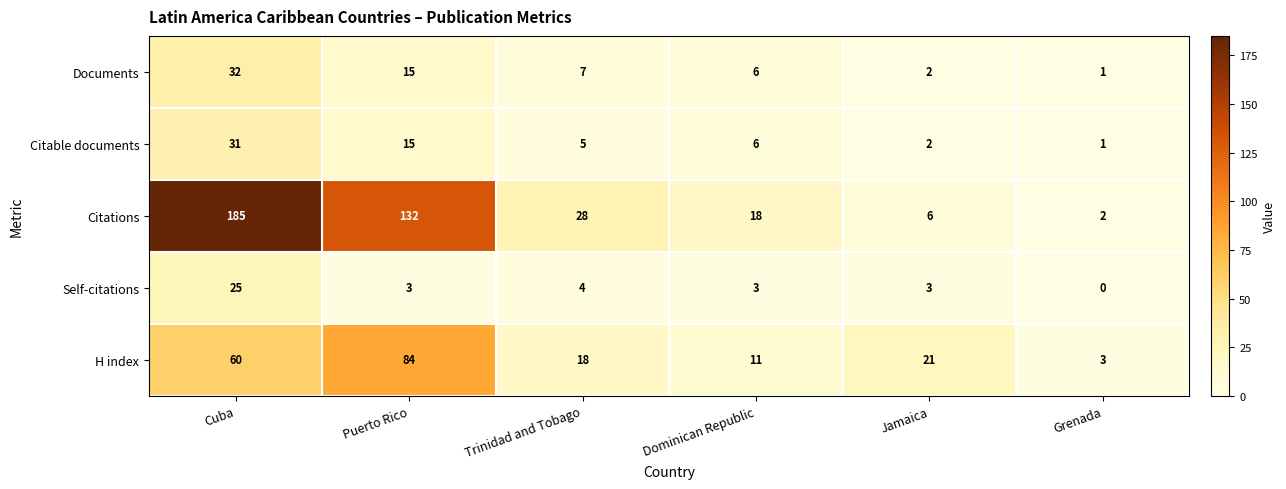

Which label corresponds to the smallest value in the chart?

Grenada